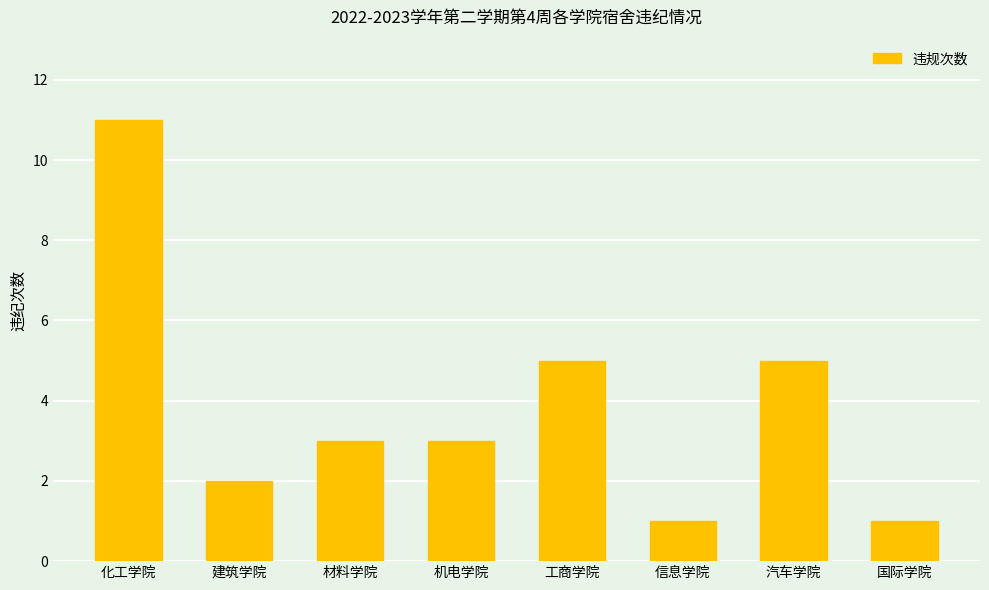

How many values are between 2 and 5?

5